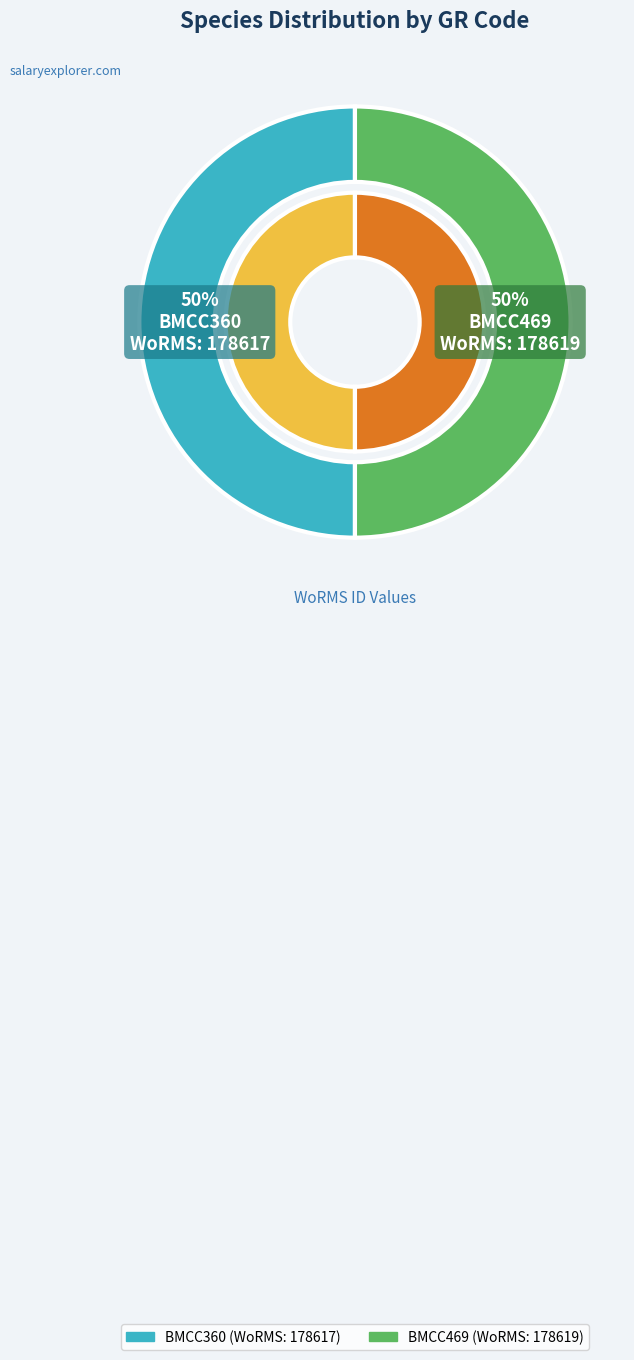

Do BMCC360 and BMCC469 together represent more than half of the pie?

Yes